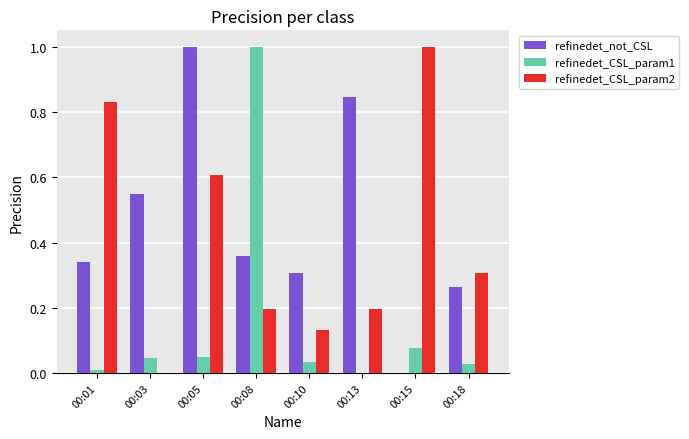

What is the maximum value for refinedet_not_CSL?

1.0